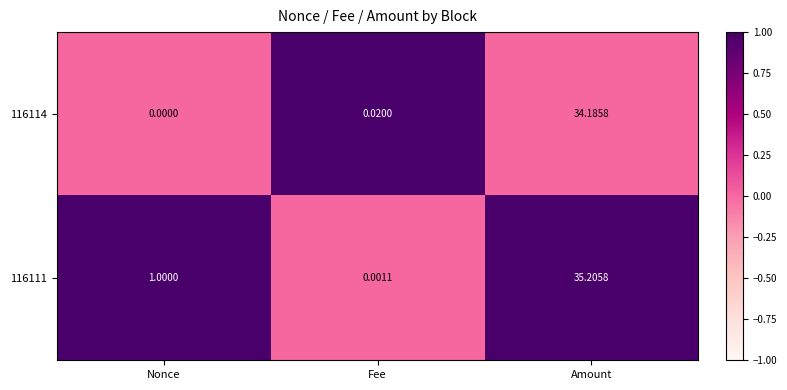

At which category is the sum across all series the highest?

Amount